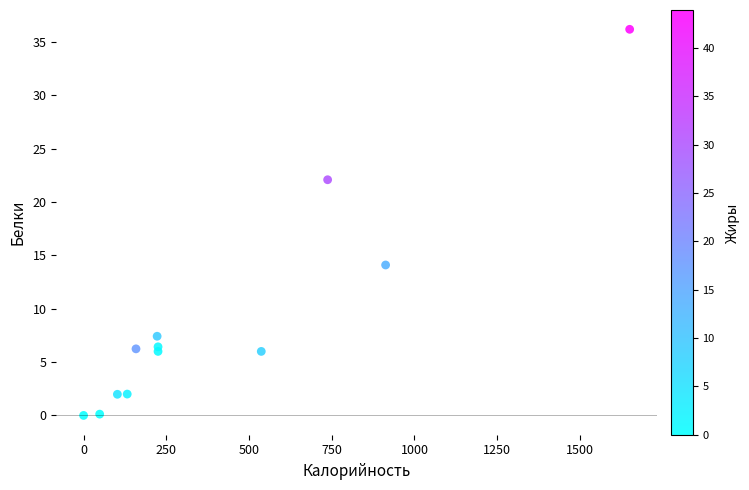

What is the average X value?

412.6